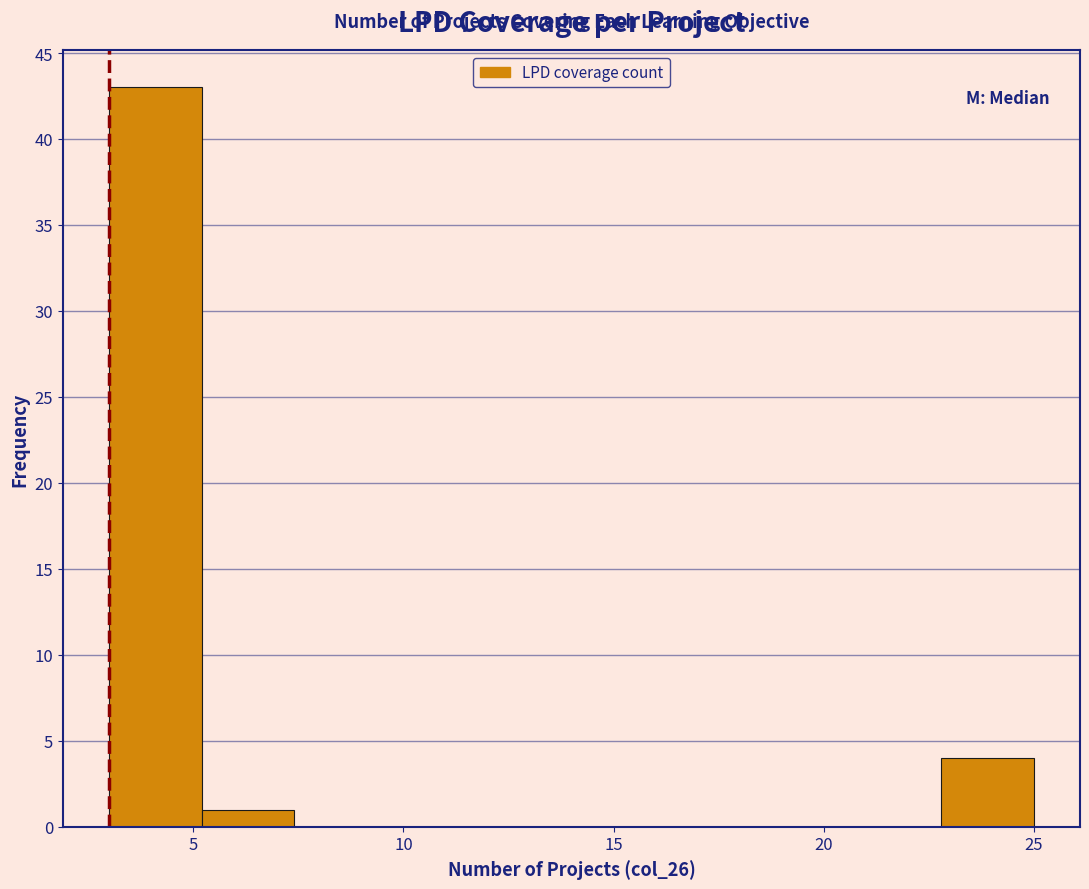

What is the height of the bar covering 3.0 to 5.2 on the x-axis? Neither the bar edges nor the heights are printed on the chart, so give them approximately, as read against the axes.

43